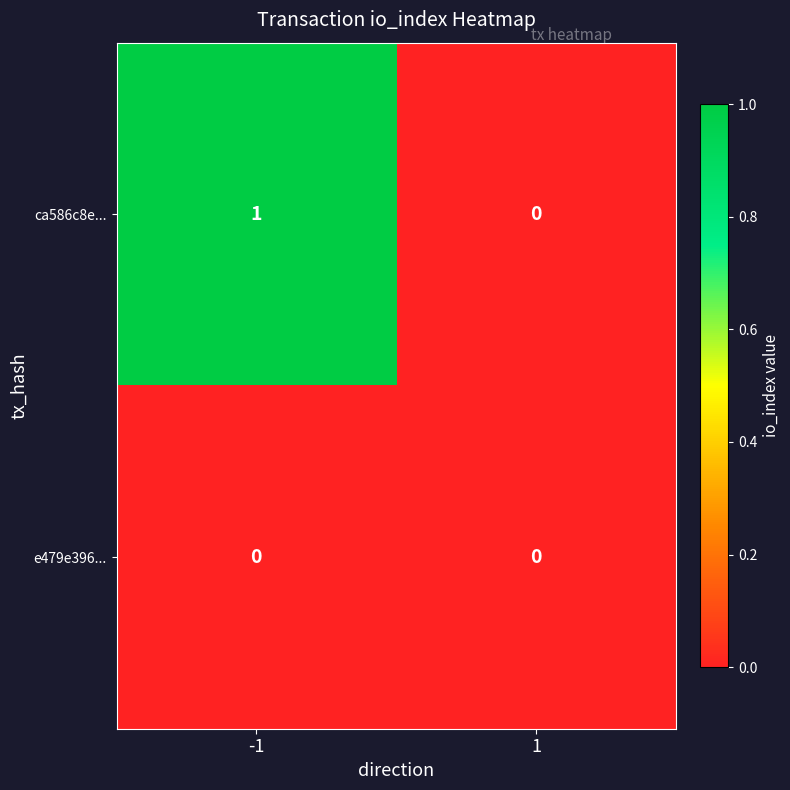

What is the total value across all series at -1?

1